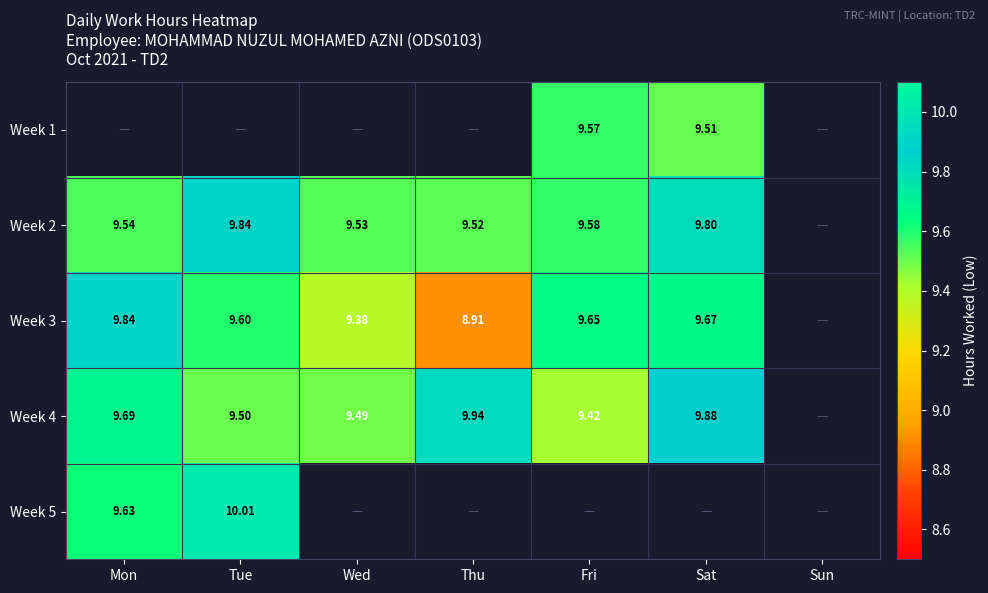

Is the value of Week 2 at Thu greater than the value of Week 4 at Tue?

Yes